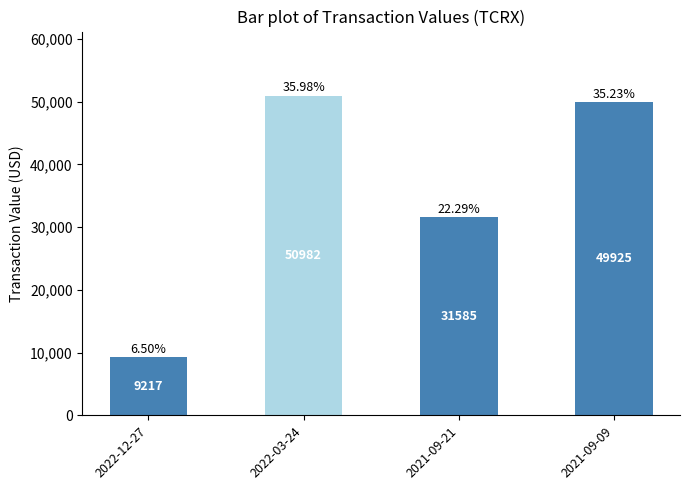

What is the label of the 3rd bar from the left?

2021-09-21